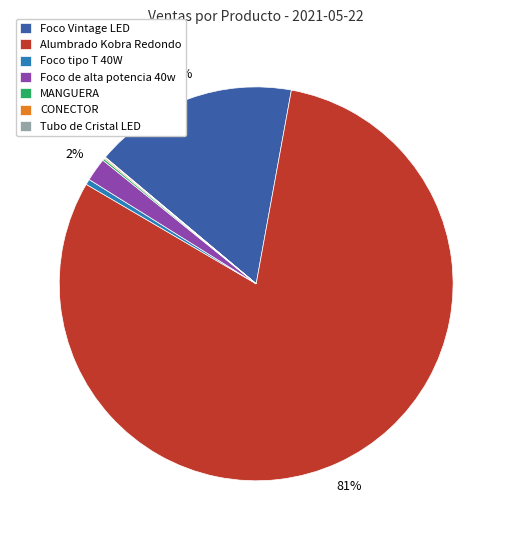

Does Alumbrado Kobra Redondo represent more than half of the total?

Yes